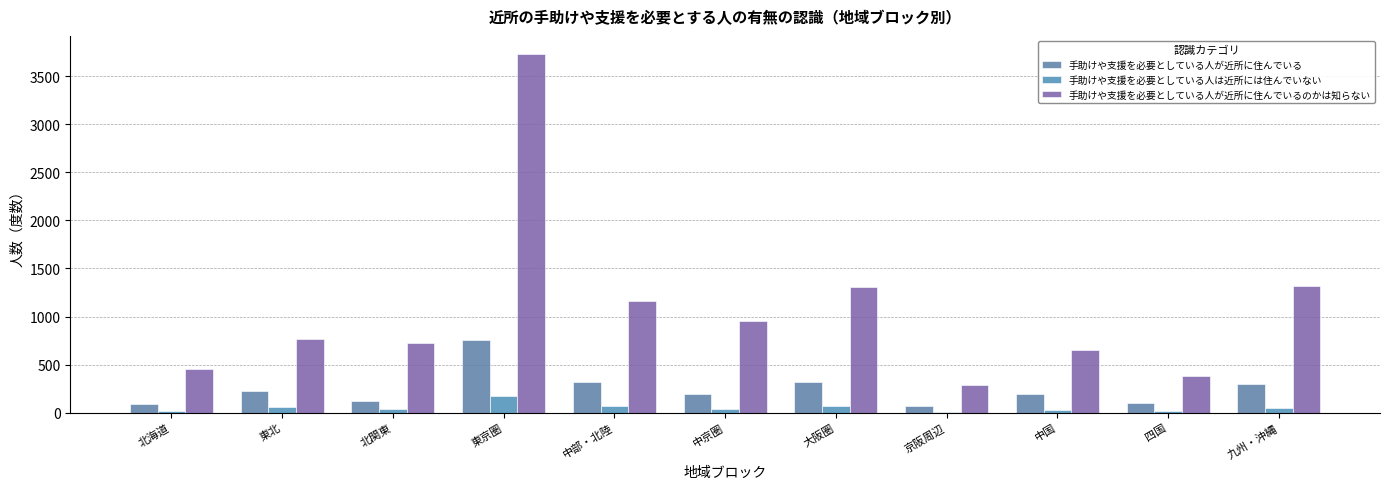

Which category has the highest value in the 手助けや支援を必要としている人が近所に住んでいるのかは知らない series?

東京圏